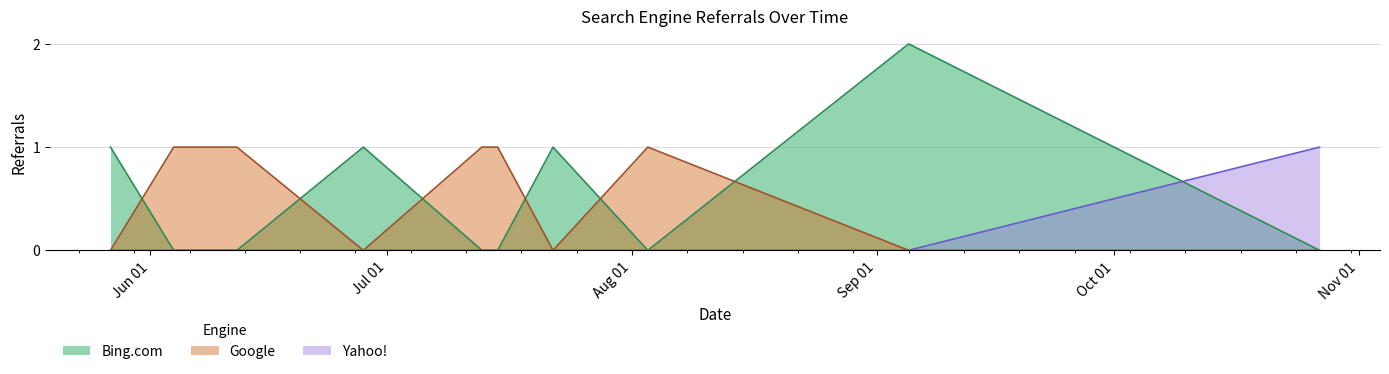

At 2022-10-27, list the series in order from largest to smallest.

Yahoo!, Bing.com, Google